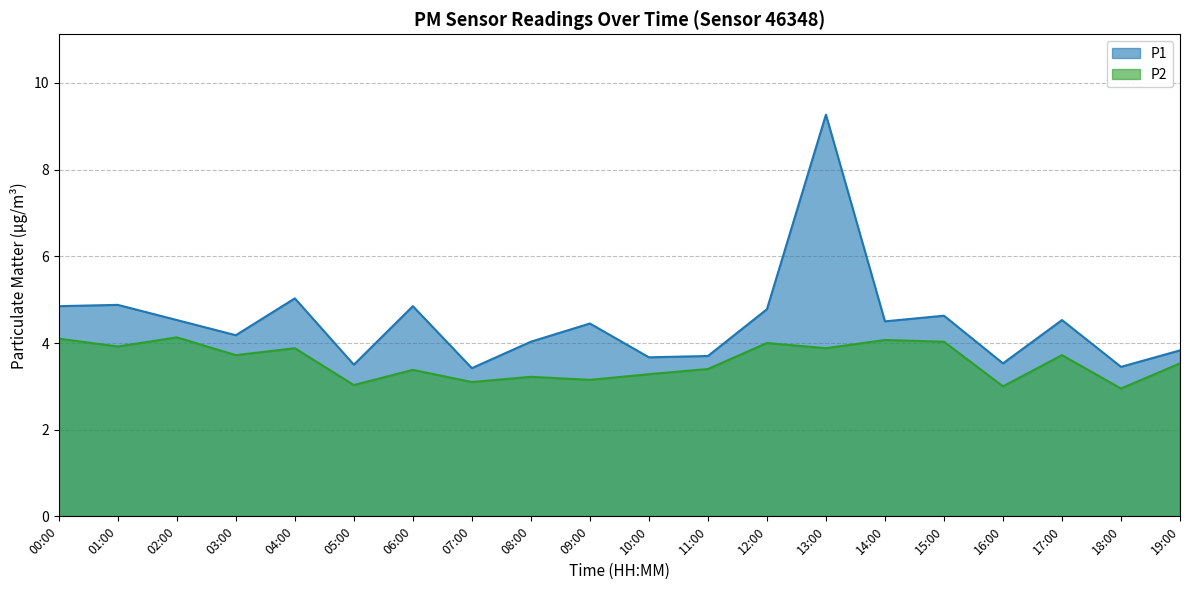

True or false: P1 and P2 cross at least once.

False